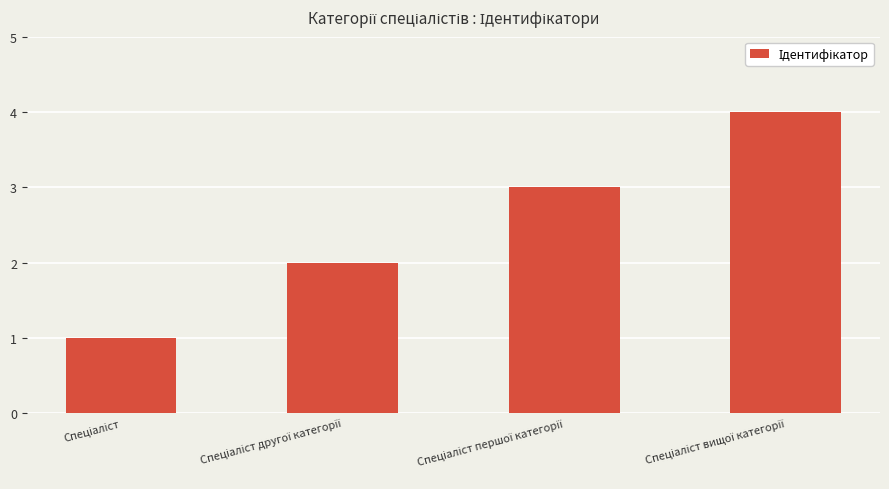

What is the sum of all values?

10